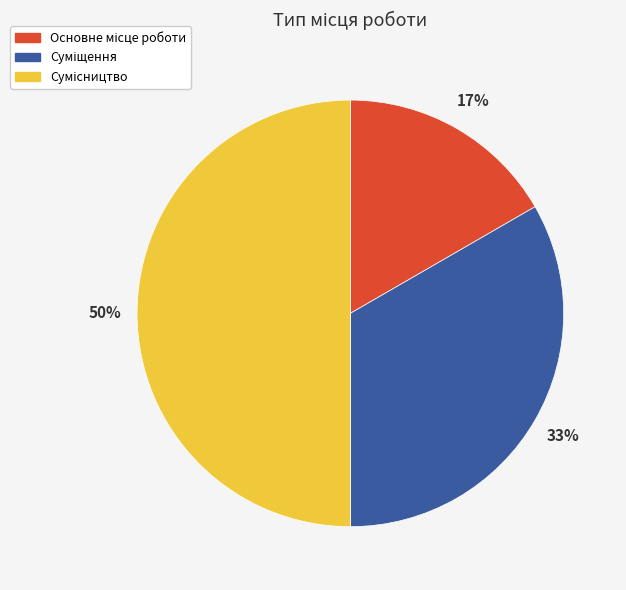

To the nearest percent, what is the average slice percentage?

33%